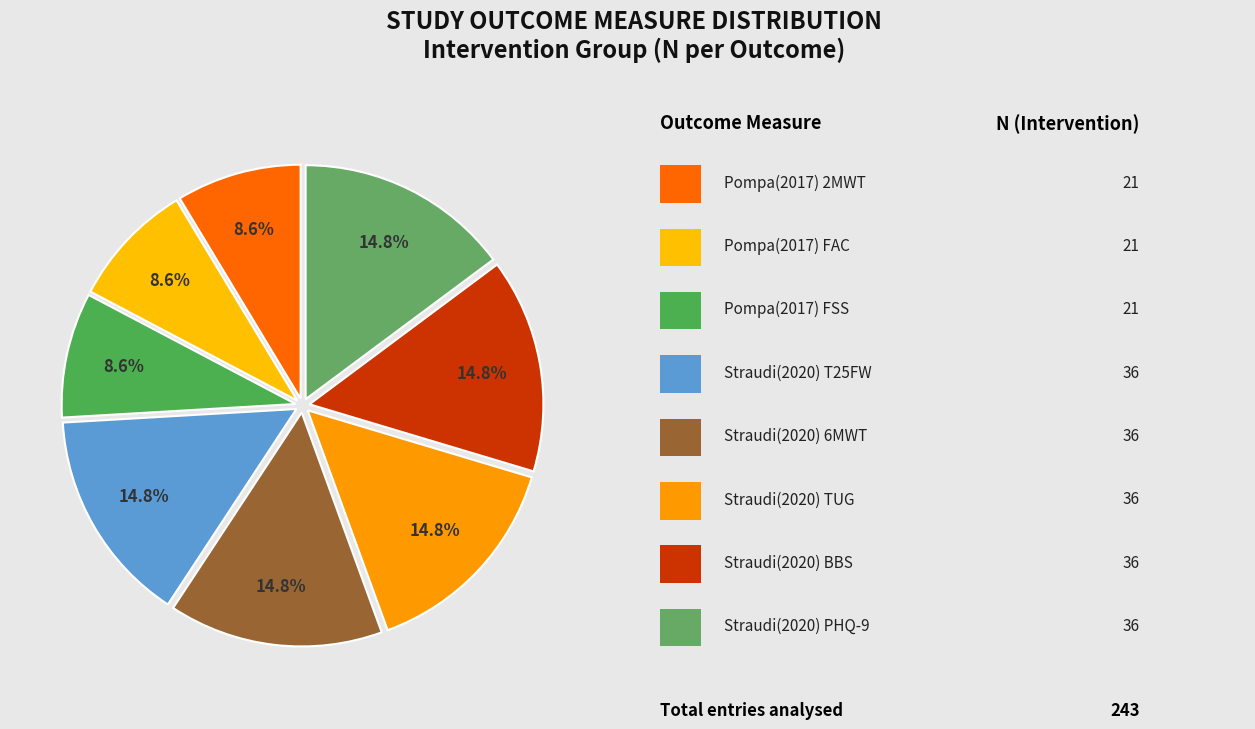

Count the number of slices in the pie.

8